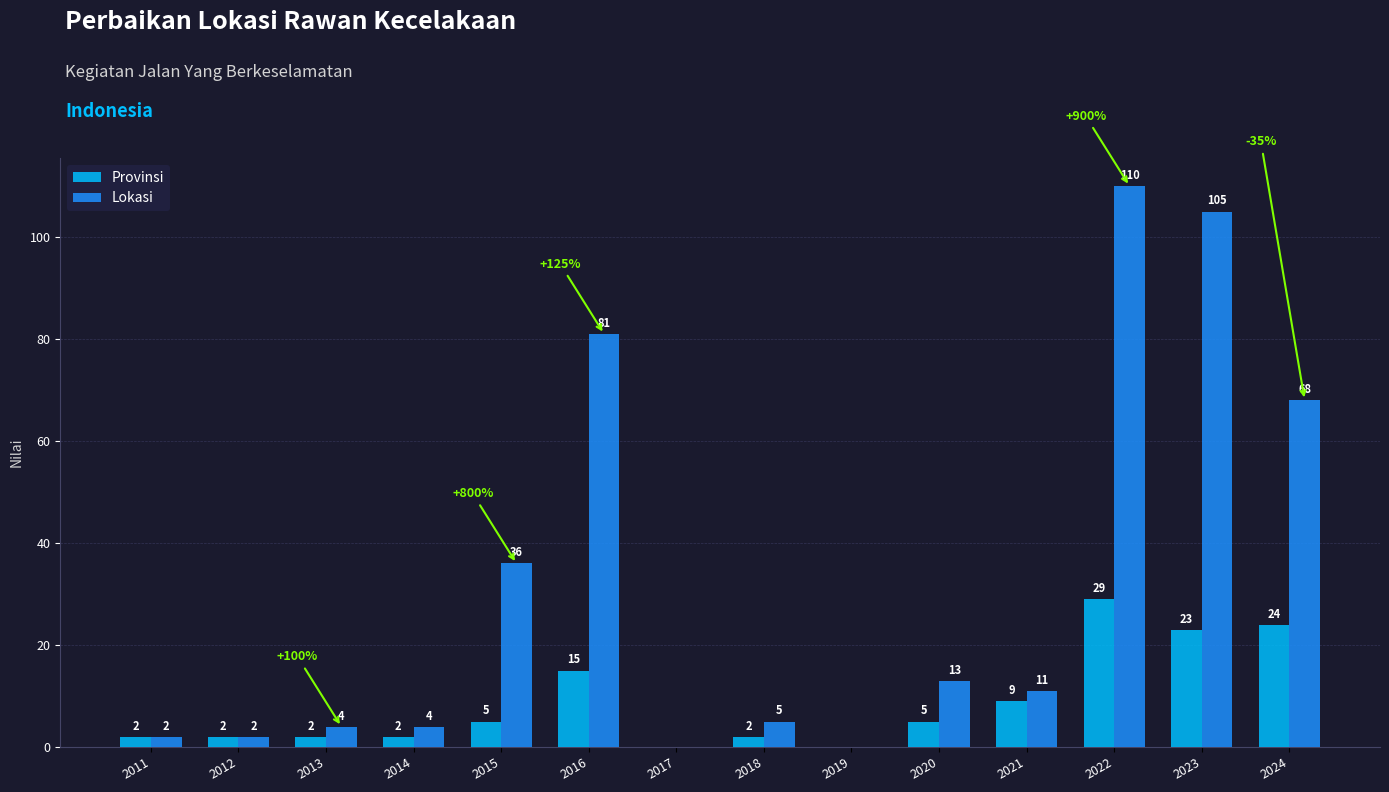

Which series has the largest total across all categories?

Lokasi